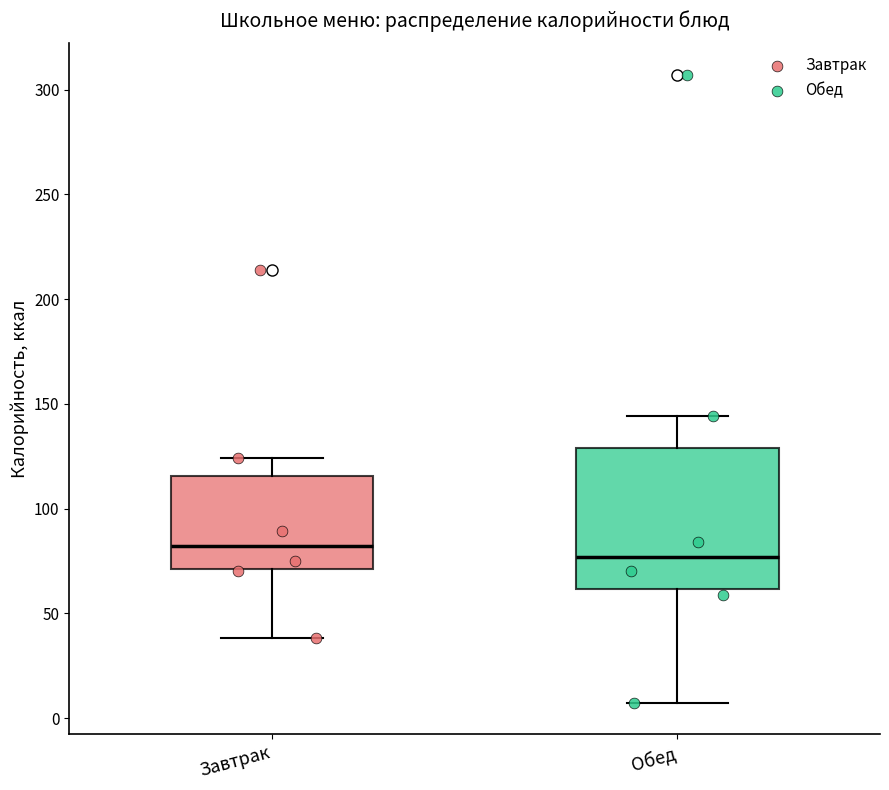

Which box's median line is the lowest?

Обед